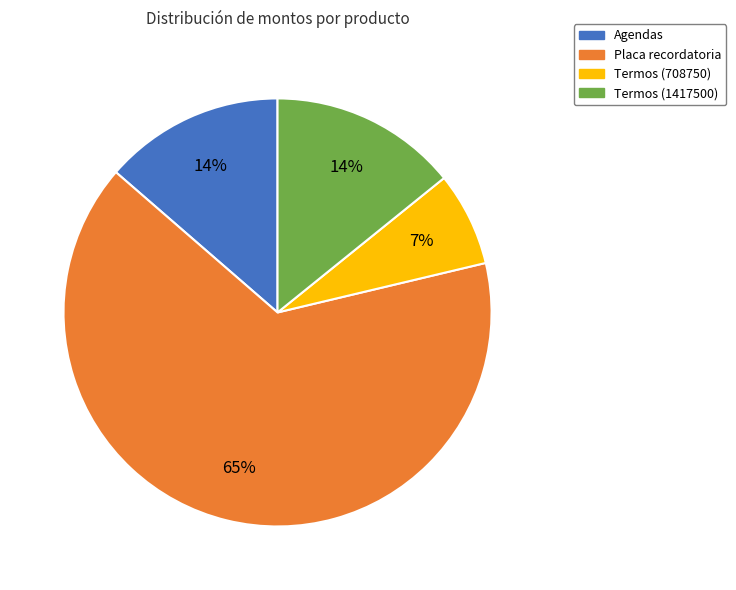

To the nearest percent, what is the difference between the largest and smallest slice percentages?

58%